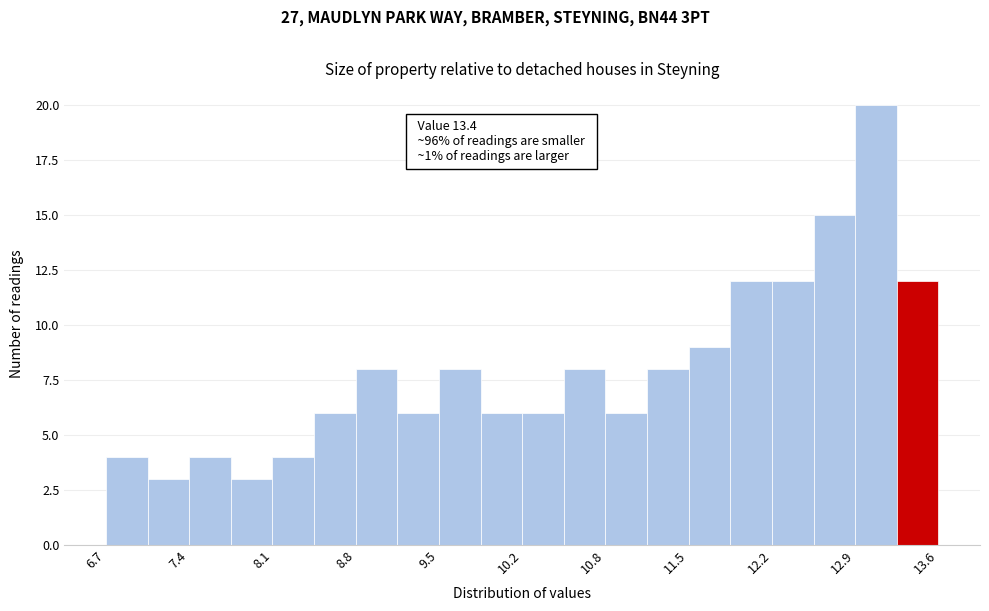

Around what value on the x-axis is the tallest bar? Give the approximate position of its centre, as read against the axis.

13.1